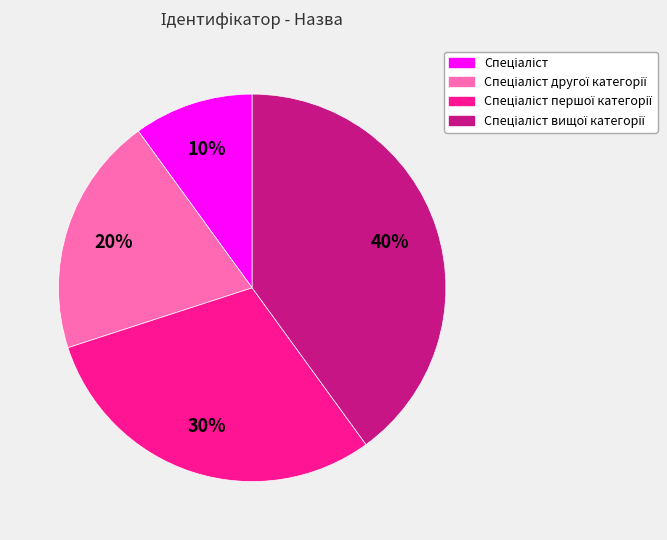

To the nearest percent, what is the average slice percentage?

25%